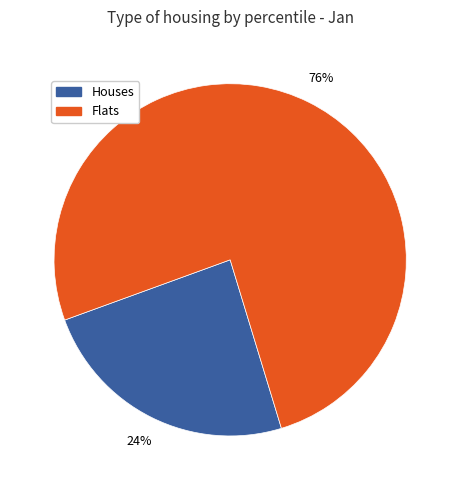

Does any single category account for the majority?

Yes